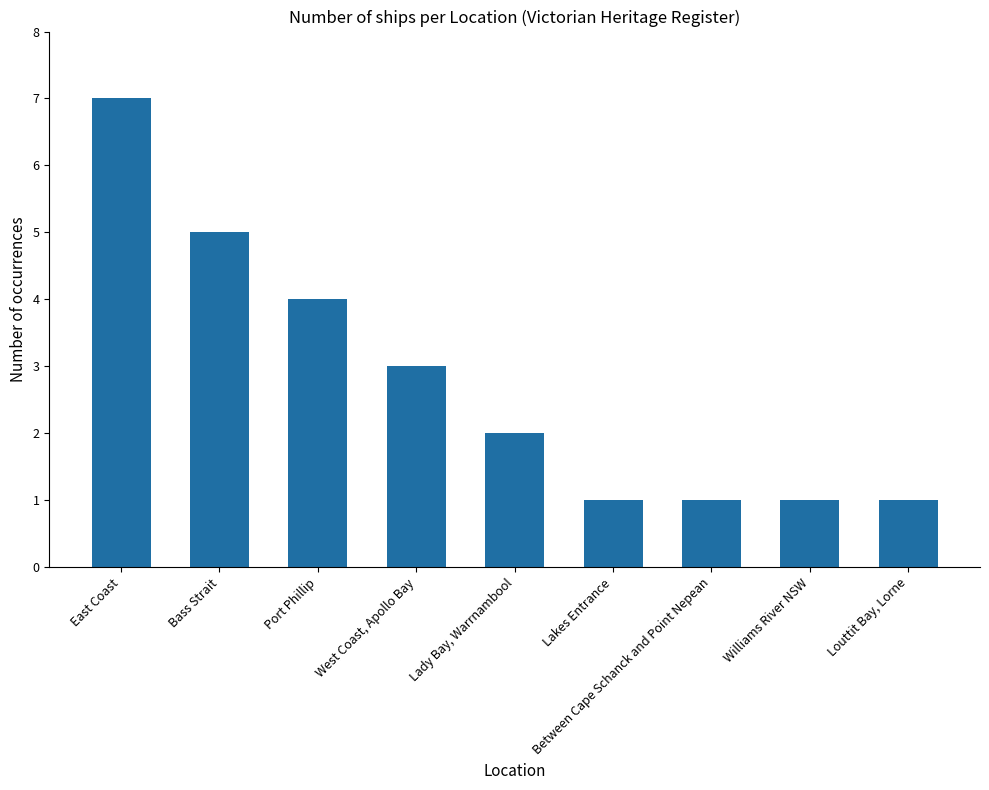

Are the bars grouped side by side (vs. stacked)?

No